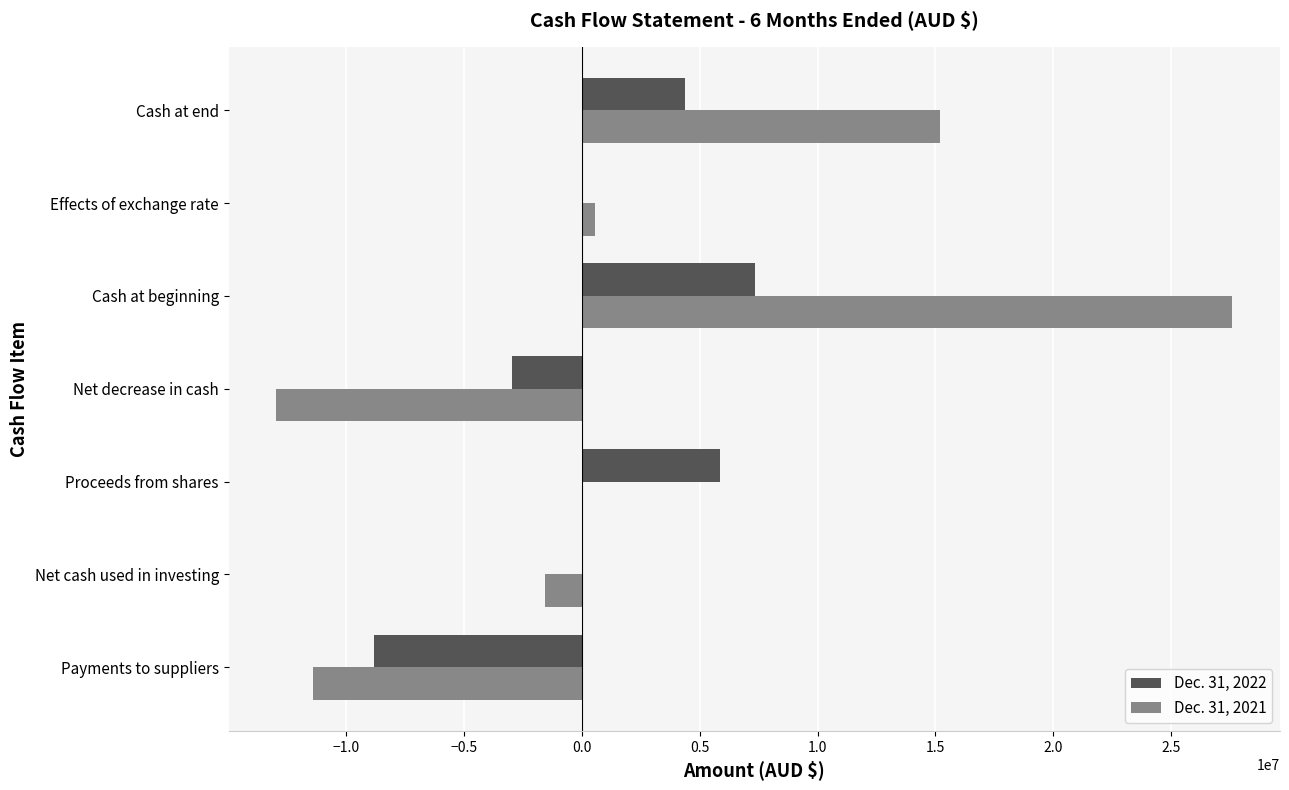

At which category is the sum across all series the highest?

Cash at beginning